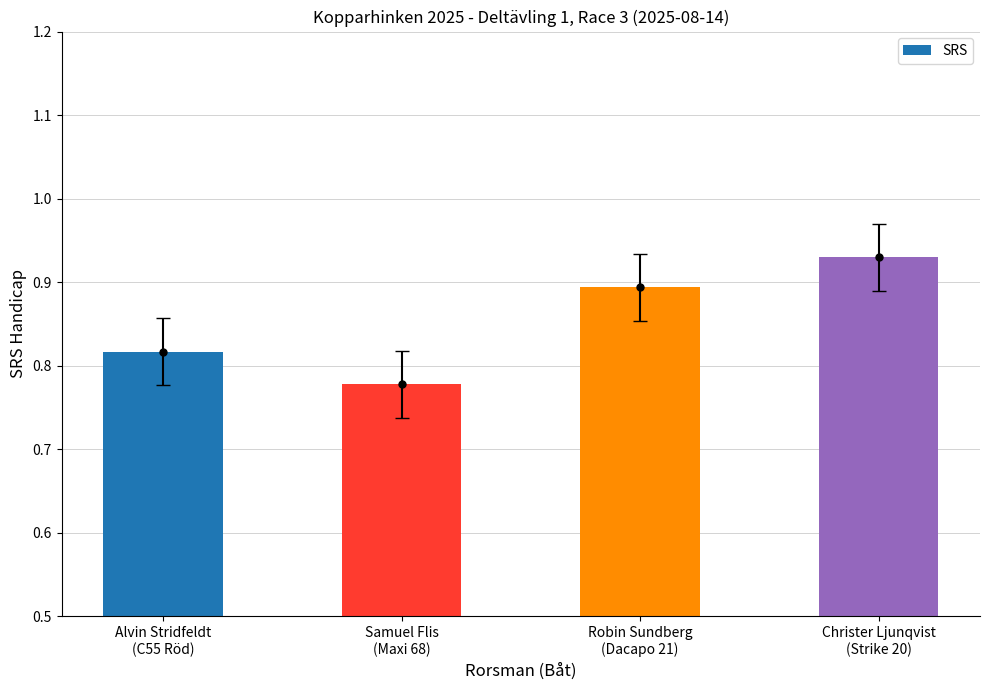

Which has a higher value, Samuel Flis
(Maxi 68) or Robin Sundberg
(Dacapo 21)?

Robin Sundberg
(Dacapo 21)